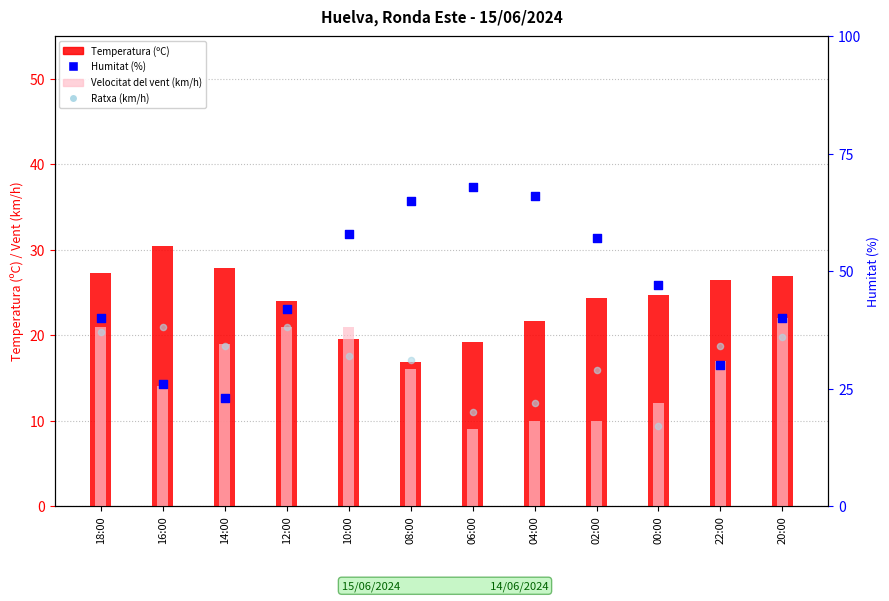

At which category is the sum across all series the highest?

10:00